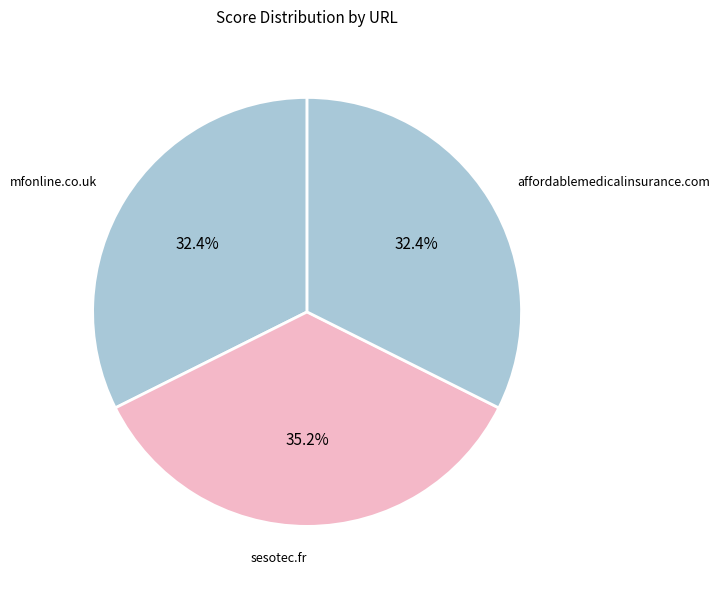

To the nearest percent, what percentage of the pie is sesotec.fr?

35%